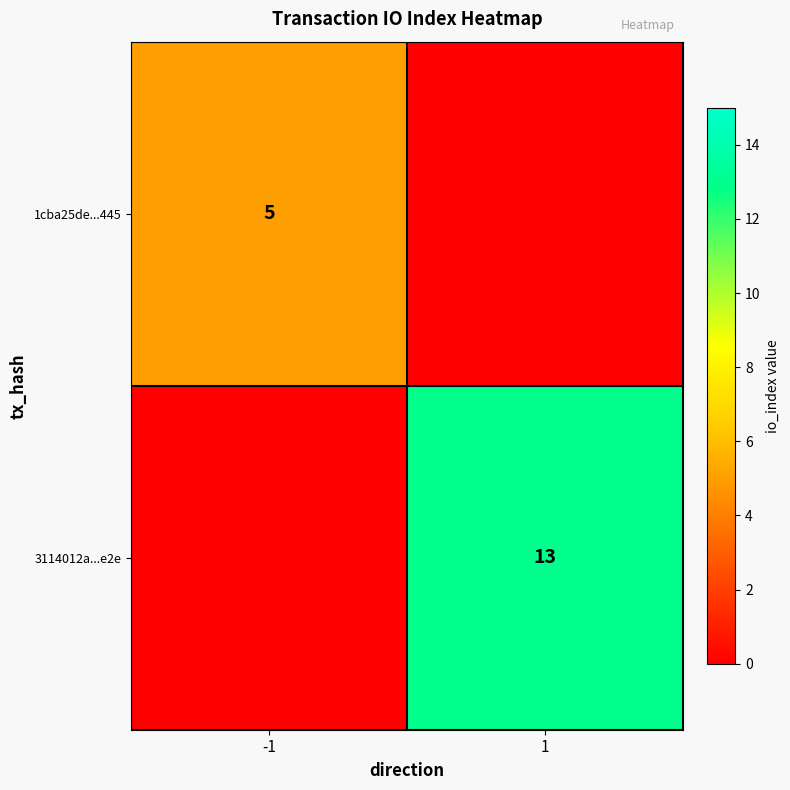

Is it true that 3114012a...e2e equals 20 at 1?

False